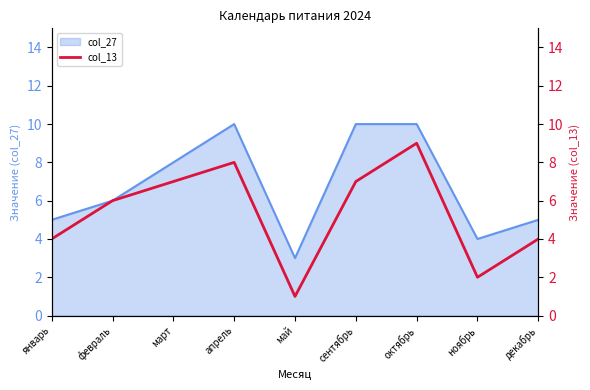

The value of col_27 at ноябрь is 6. True or false?

False